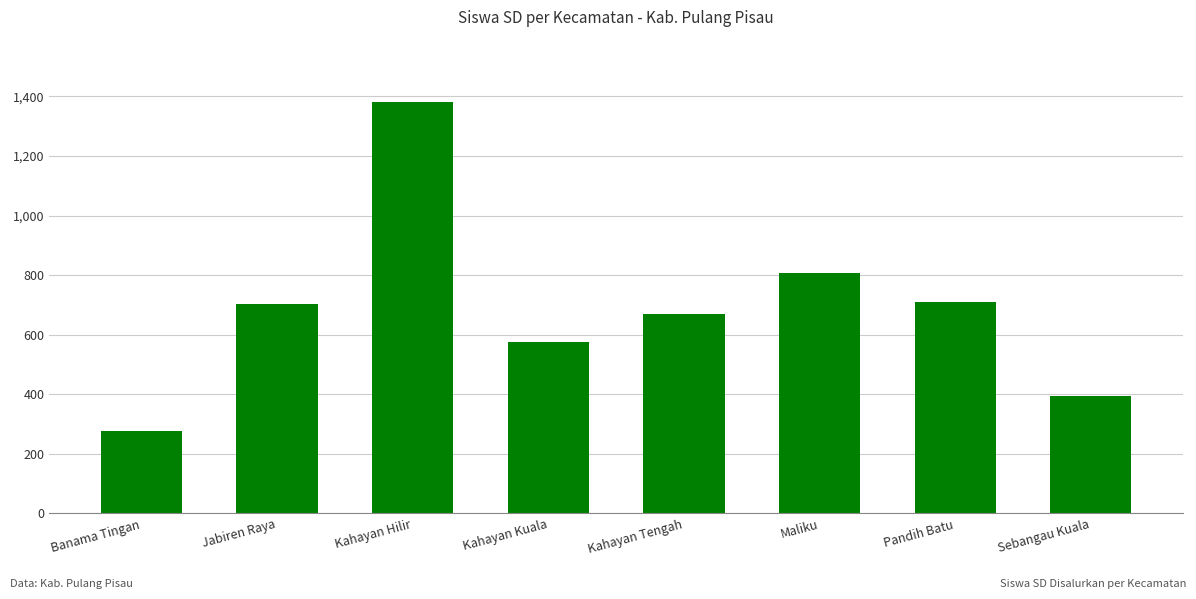

What is the label of the 1st bar from the right?

Sebangau Kuala